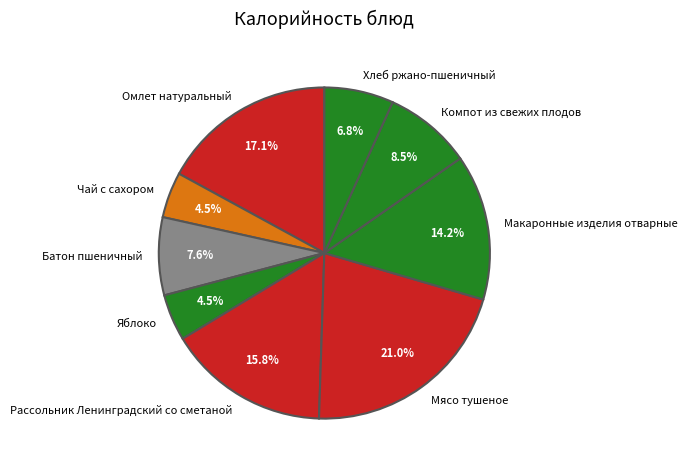

True or false: Рассольник Ленинградский со сметаной accounts for 8% of the total.

False